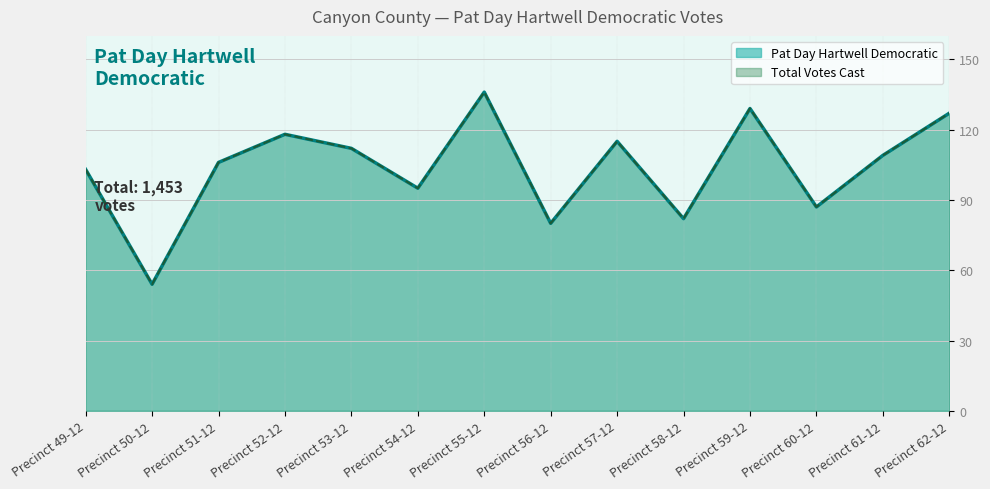

Where is the first local maximum for Total Votes Cast?

Precinct 52-12